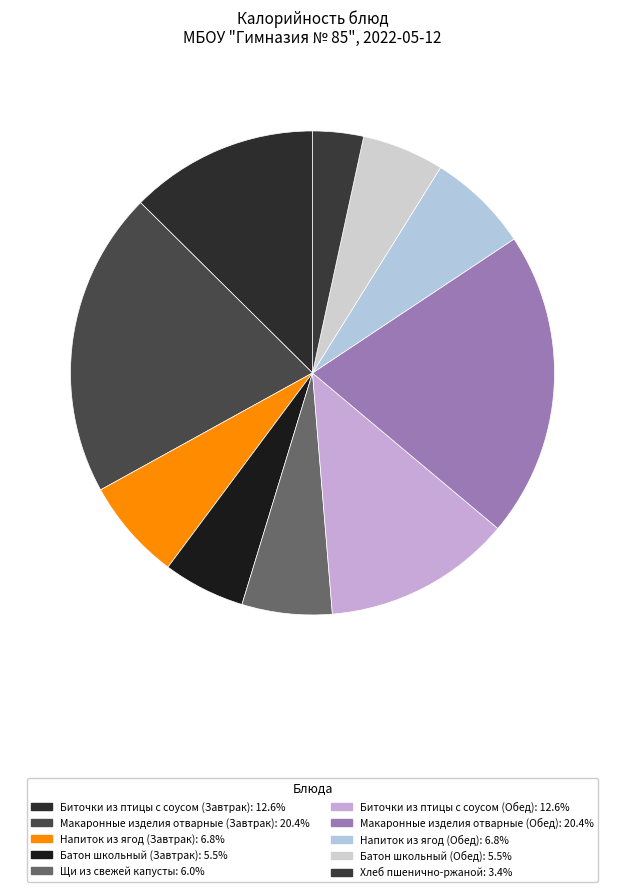

The Щи из свежей капусты slice represents 1% of the pie. True or false?

False